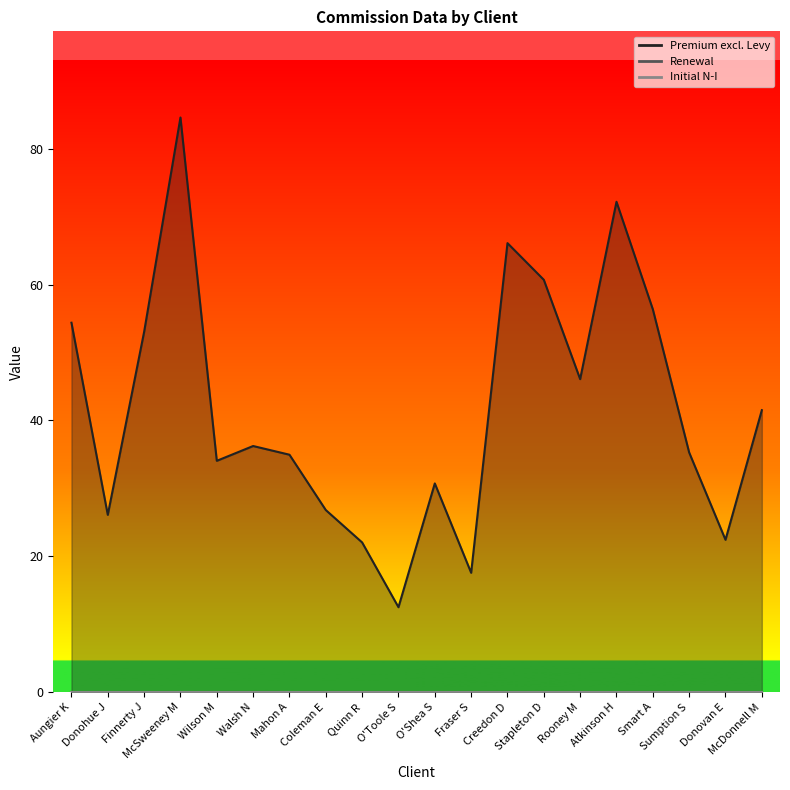

What is the label of the 19th point from the left?

Donovan E